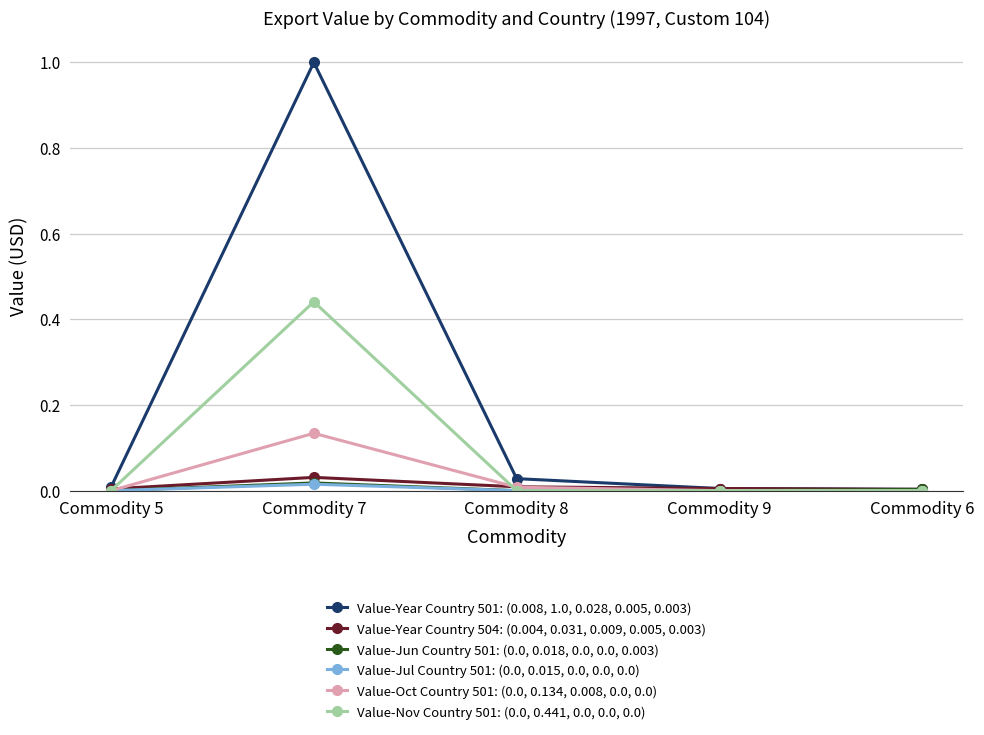

Which category has the highest value across all series?

Commodity 7